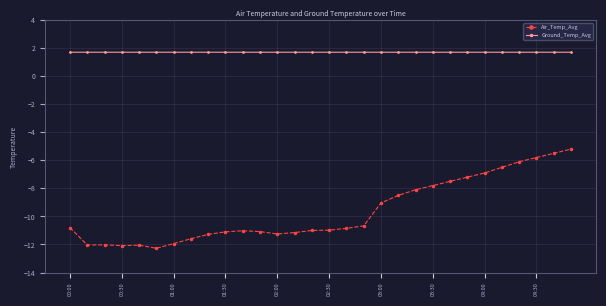

Count the Ground_Temp_Avg values in the range 1 to 2.

30